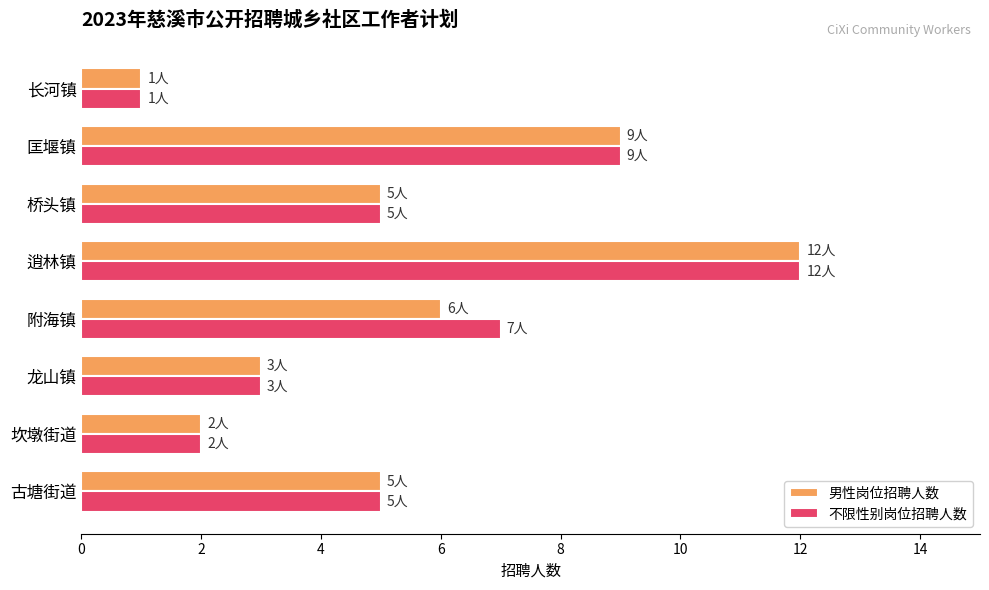

Is it true that 男性岗位招聘人数 equals 5 at 桥头镇?

True